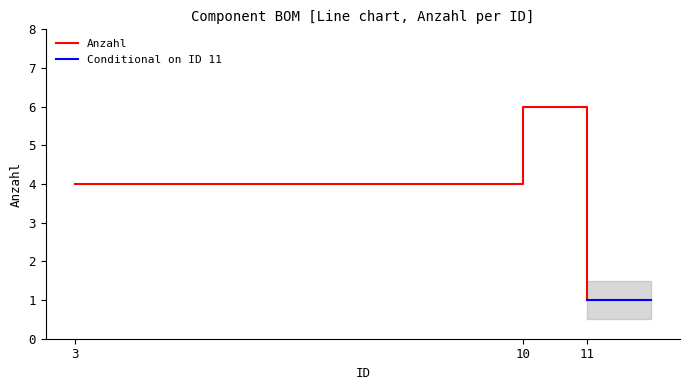

Reading left to right, what are all the values shown in this chart?

4	6	1